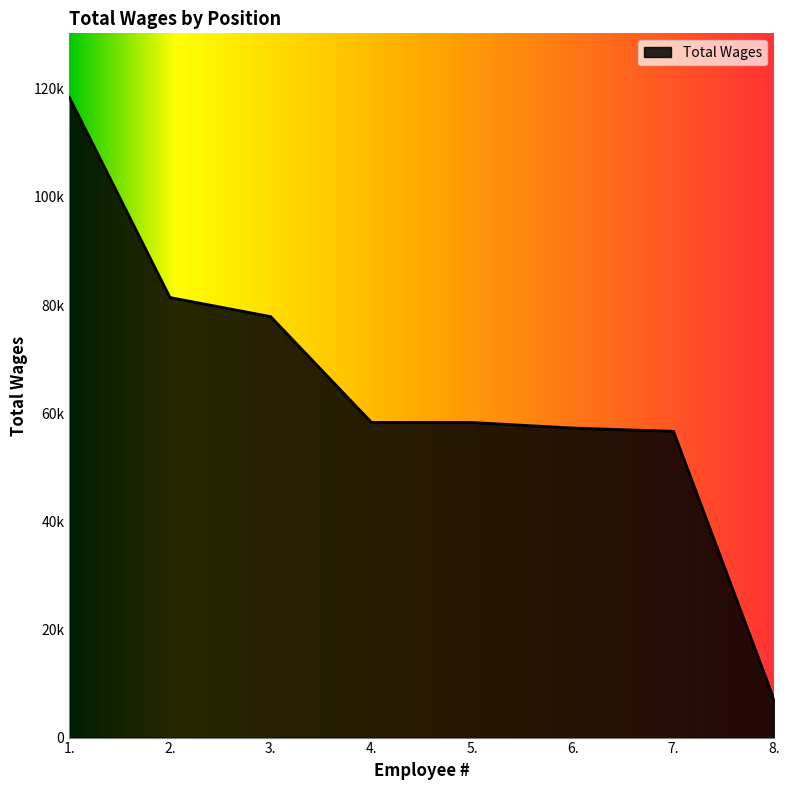

Is this an area chart (filled region under the line)?

Yes